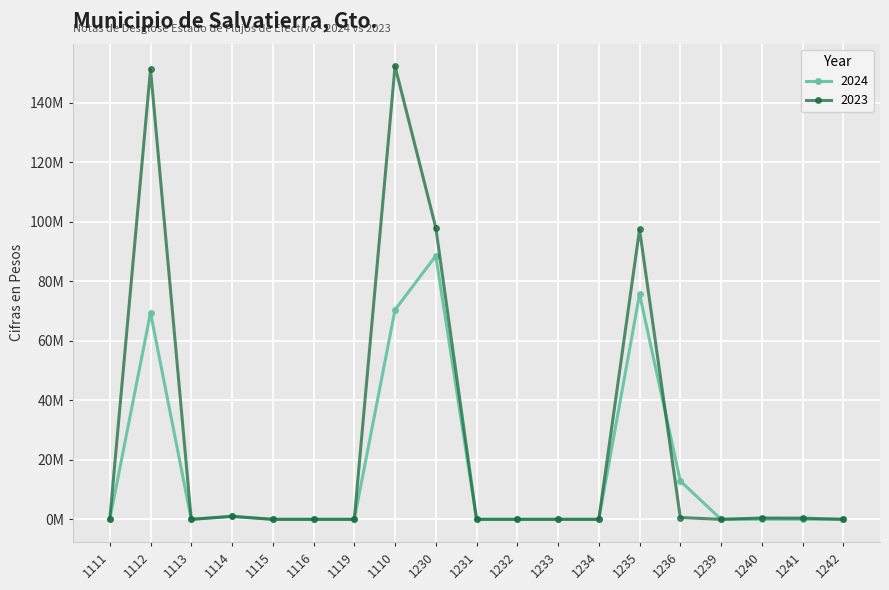

Where is 2023 nearest to the value 76?

1235